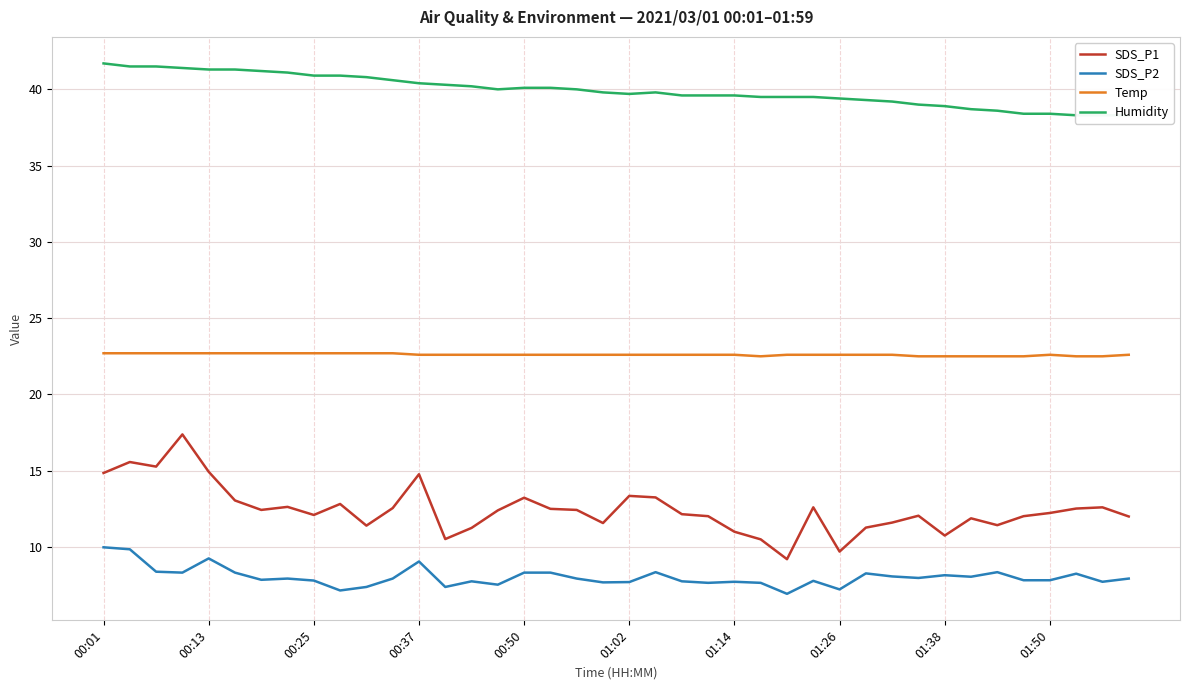

Is it true that SDS_P2 equals 2.2 at 01:26?

False